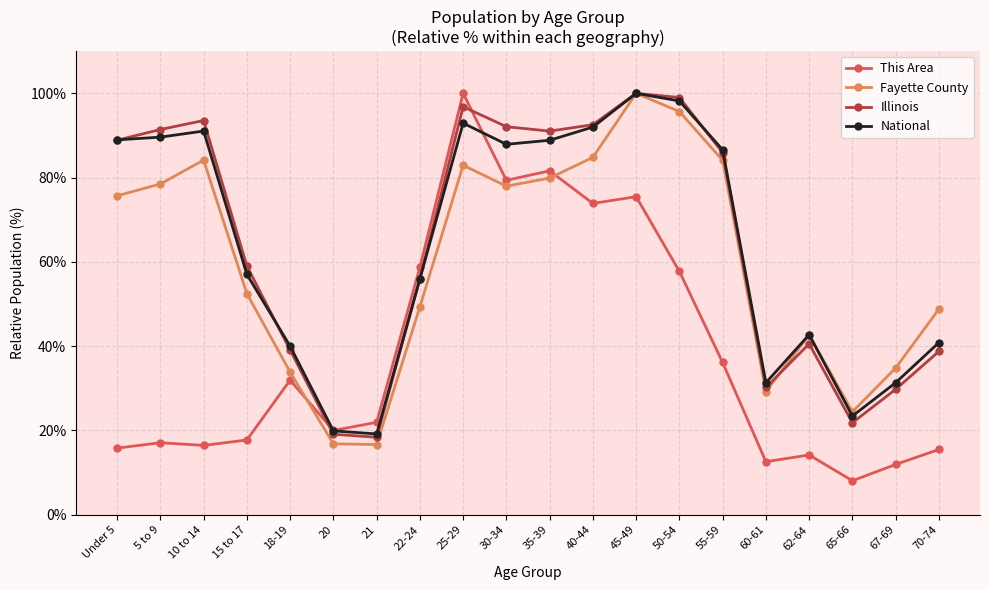

At which label does Fayette County reach its peak?

45-49